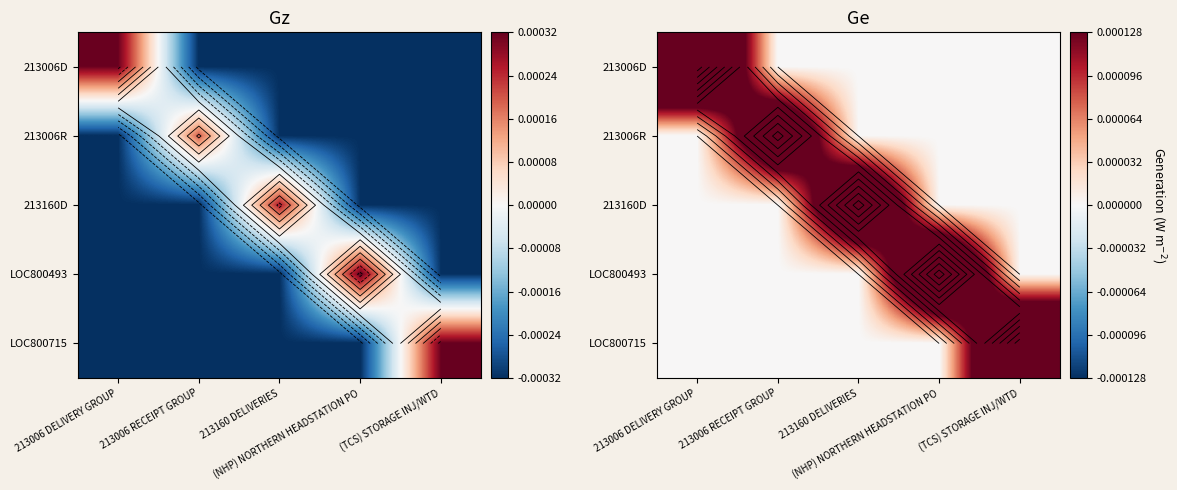

The value of 213006R at 213160 DELIVERIES is -0.0. True or false?

False